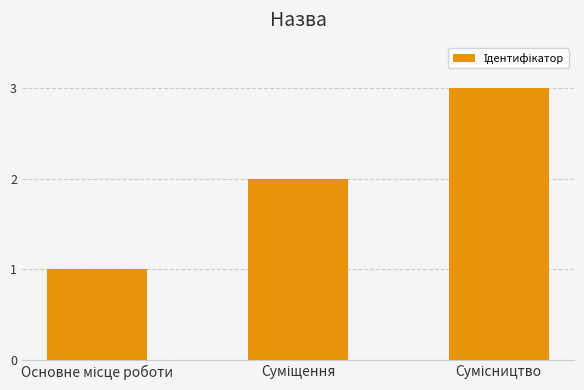

What is the greatest value displayed?

3